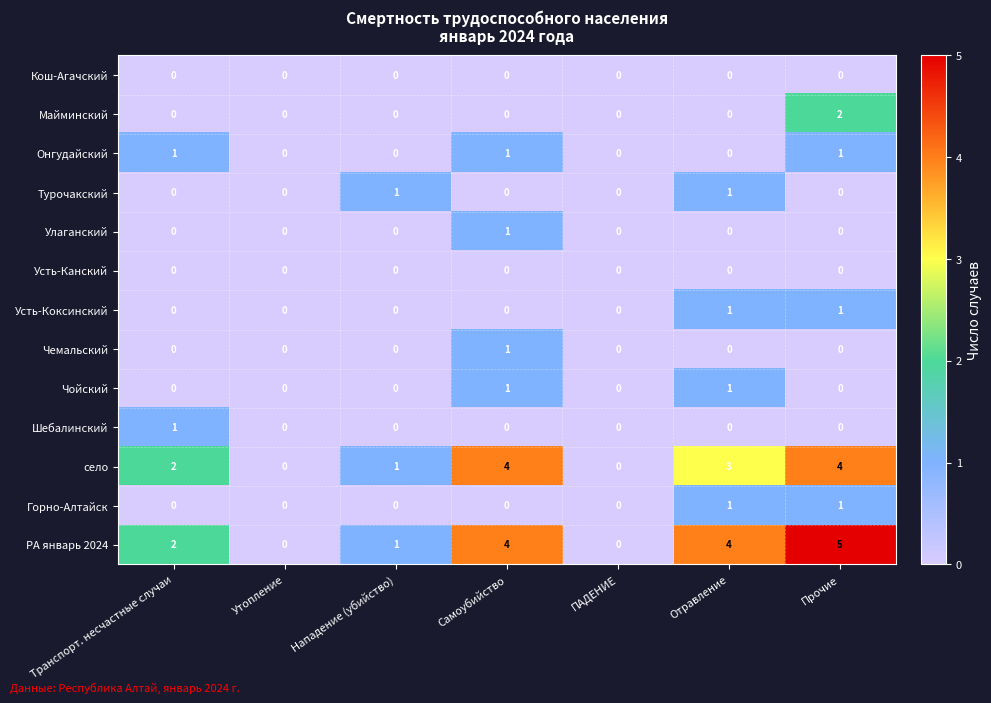

Which series has the widest spread of values?

РА январь 2024